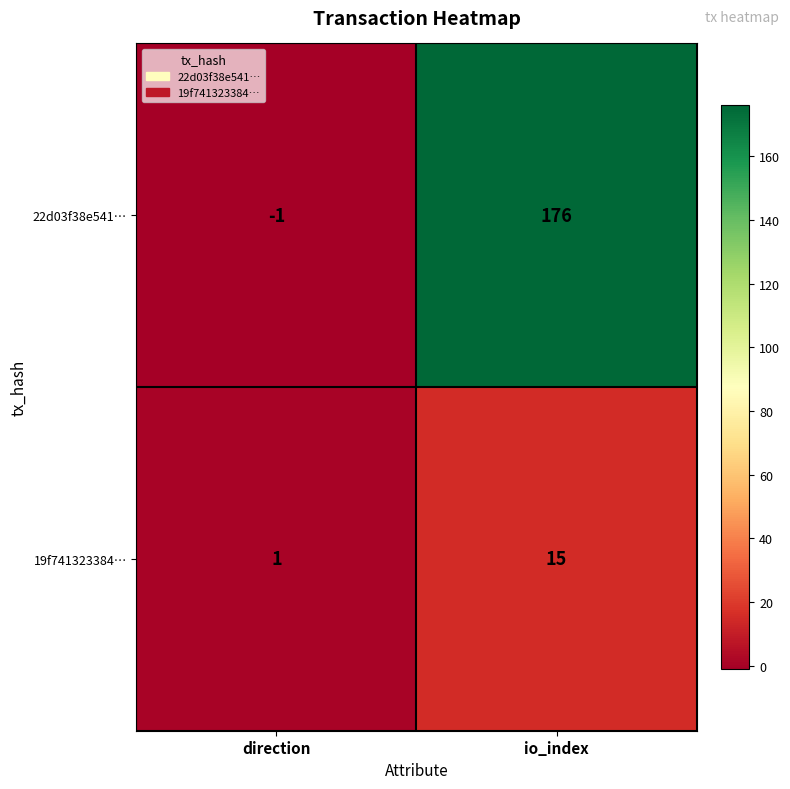

Is the value of 19f741323384… at direction greater than the value of 22d03f38e541… at io_index?

No